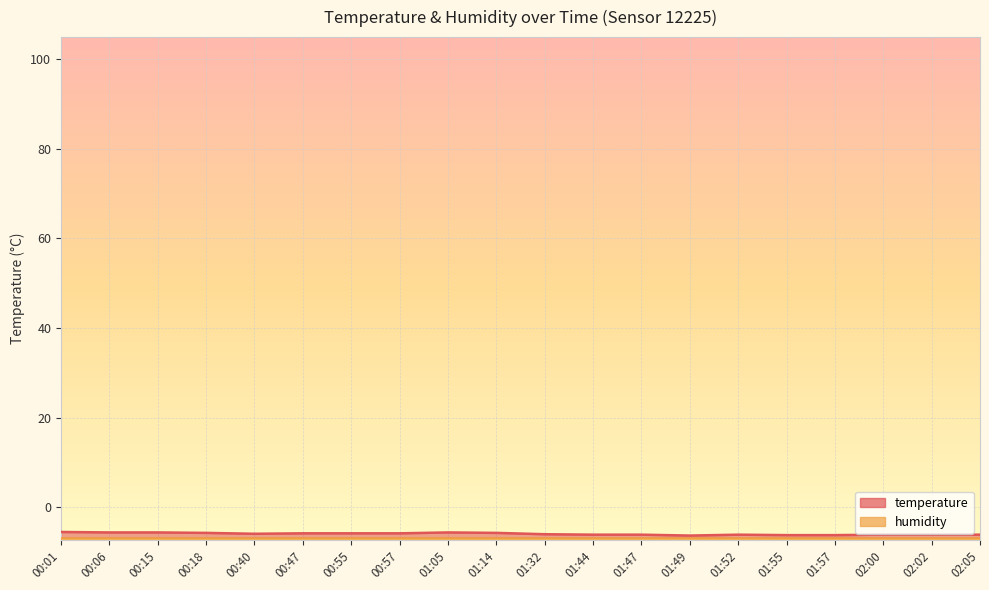

What is the minimum value shown in the chart?

-6.8